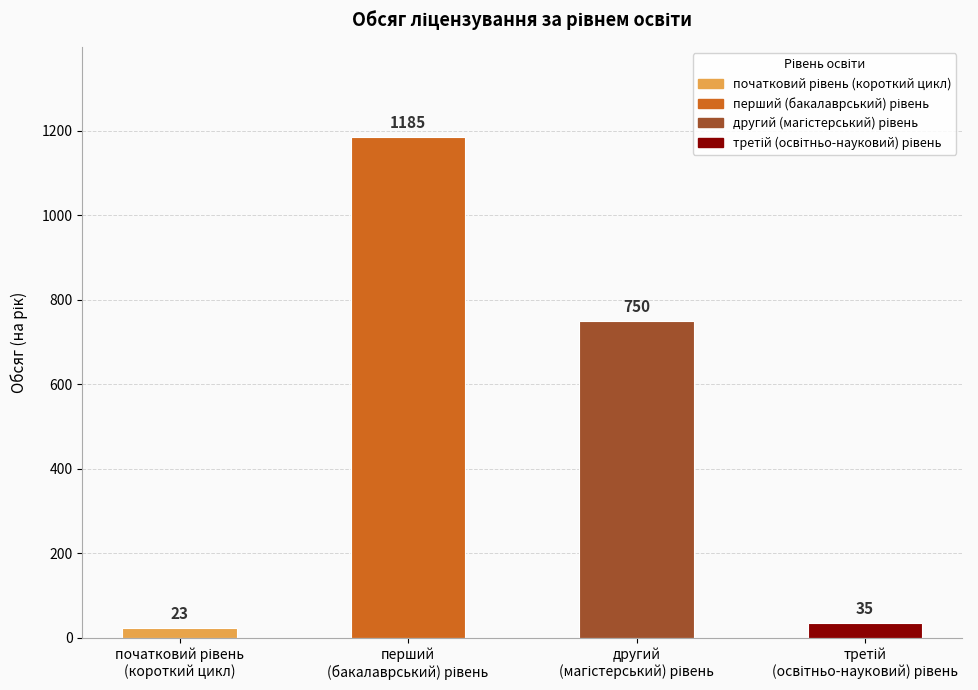

What is the smallest value displayed?

23